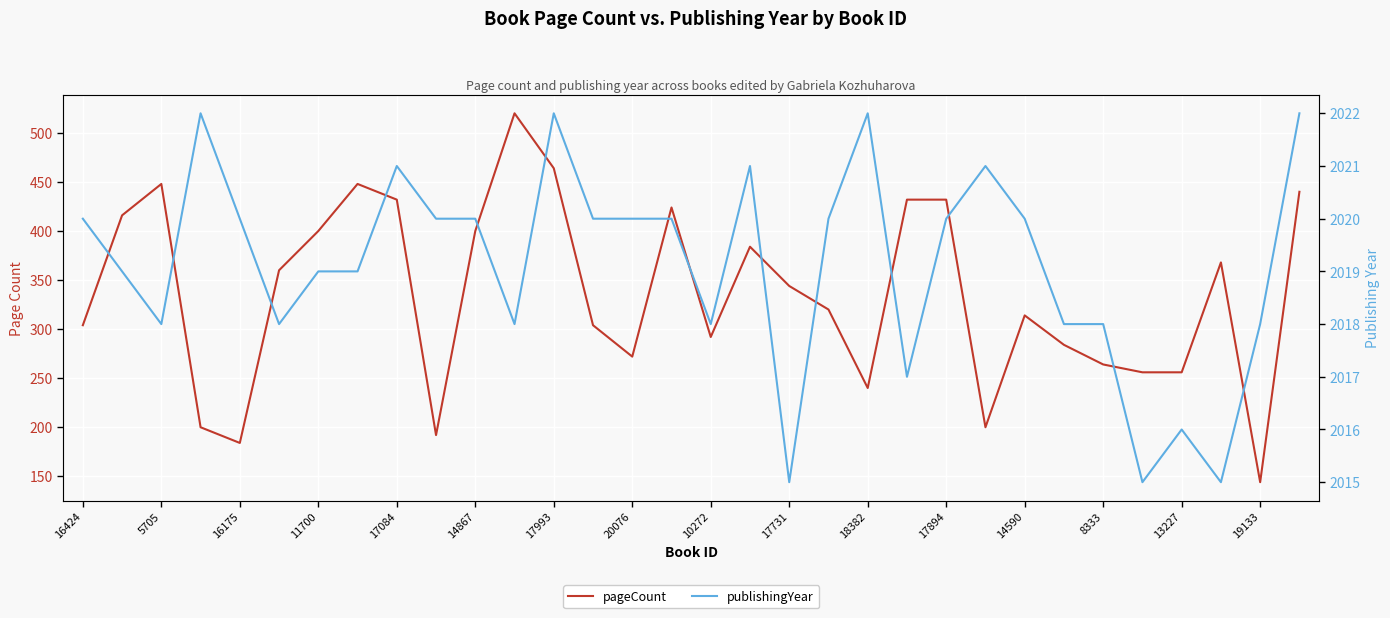

True or false: publishingYear has a value of 3136 at 25.

False